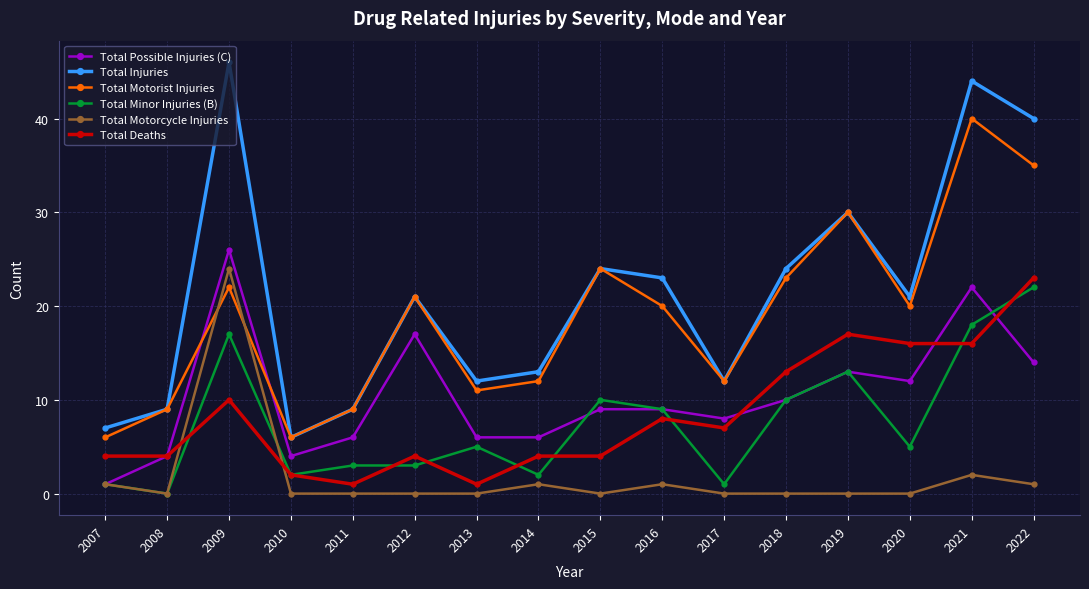

True or false: Total Injuries has a value of 20 at 2013.

False